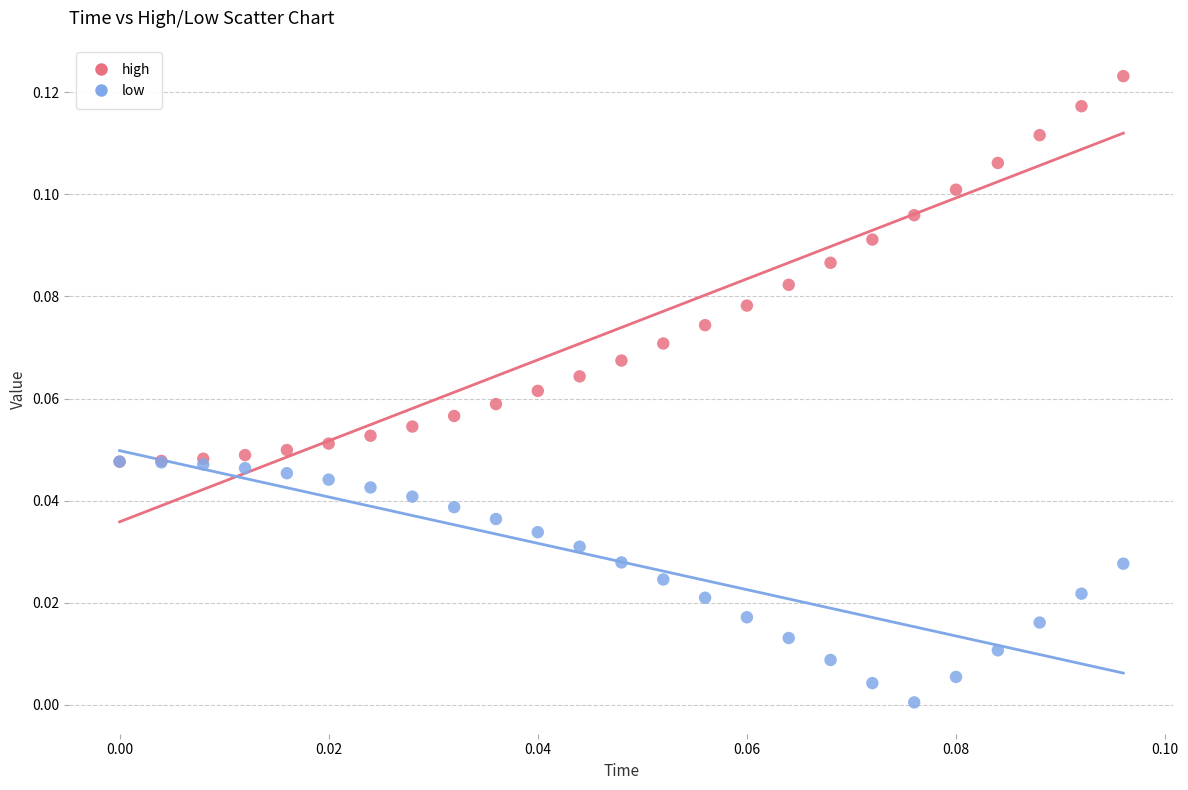

Which series reaches the minimum Y coordinate?

low